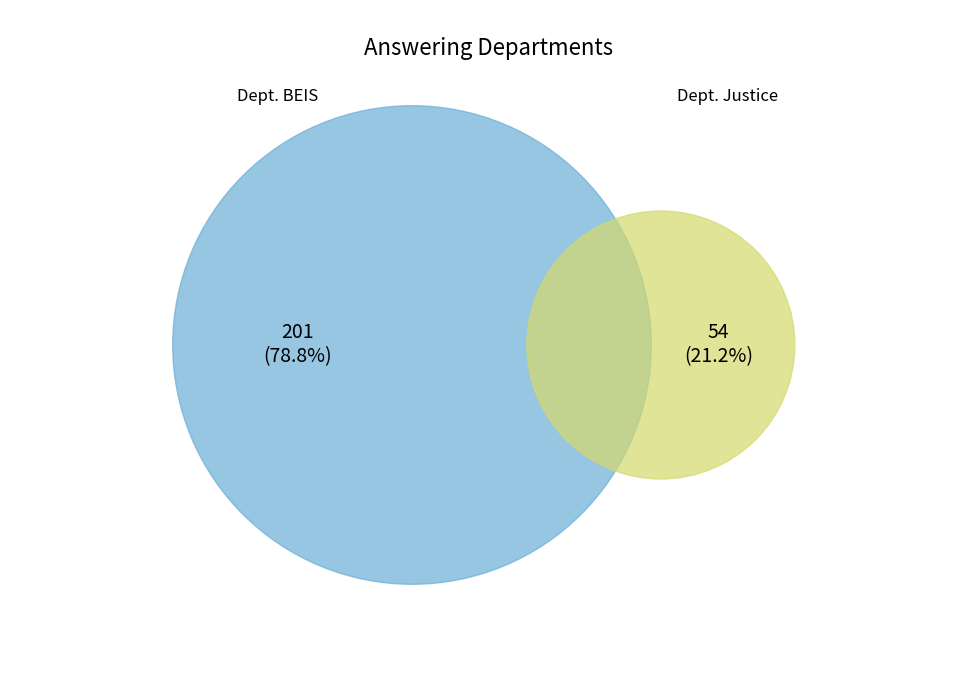

Which has a higher value, Justice or Business, Energy and Industrial Strategy?

Business, Energy and Industrial Strategy